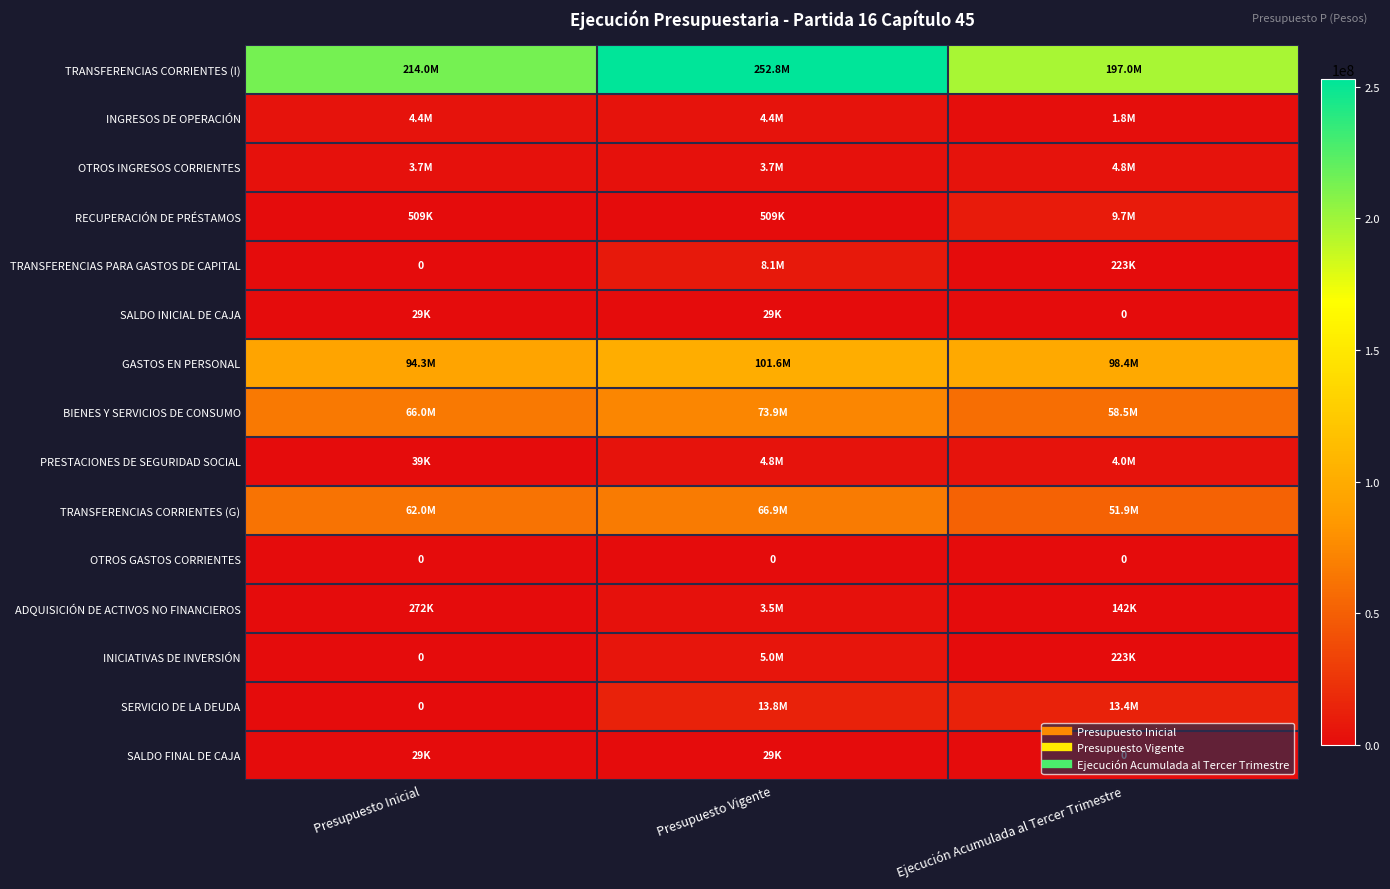

The SALDO FINAL DE CAJA series shows 0 at Ejecución Acumulada al Tercer Trimestre. True or false?

True